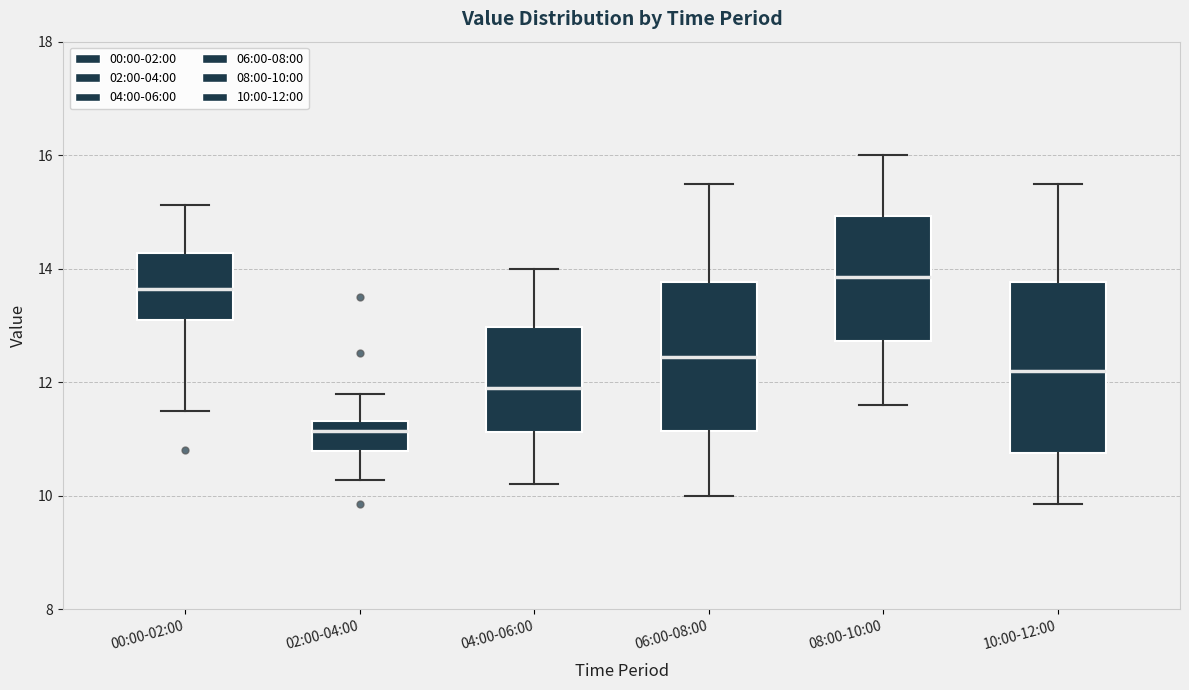

Reading left to right, transcribe this box plot: for each box, give where its median line is, the range the box spans, and where its two whiskers end, as read against the y-axis. The values are not printed on the chart, so give them approximately, as read against the axis.

00:00-02:00: median 13.6, box 13.0 to 14.2, whiskers 11.6 to 15.2
02:00-04:00: median 11.2, box 10.8 to 11.4, whiskers 10.2 to 11.8
04:00-06:00: median 12.0, box 11.2 to 13.0, whiskers 10.2 to 14.0
06:00-08:00: median 12.4, box 11.2 to 13.8, whiskers 10.0 to 15.6
08:00-10:00: median 13.8, box 12.8 to 15.0, whiskers 11.6 to 16.0
10:00-12:00: median 12.2, box 10.8 to 13.8, whiskers 9.8 to 15.6